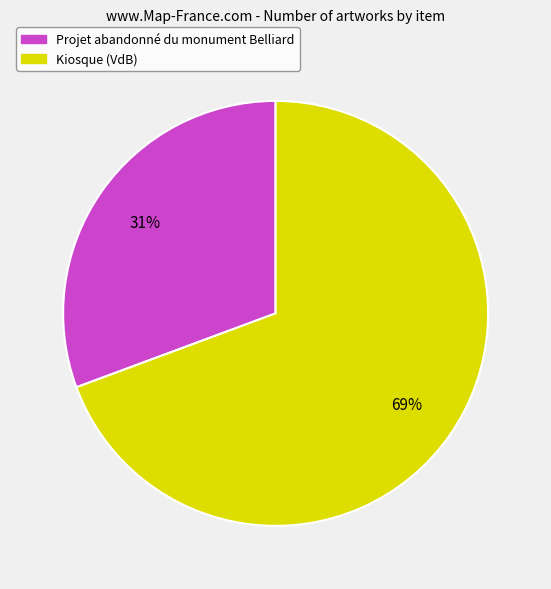

Which category has the smallest portion of the pie?

Projet abandonné du monument Belliard